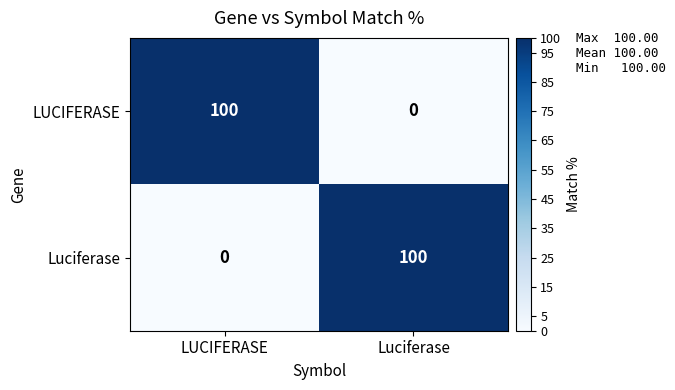

What is the maximum value for LUCIFERASE?

100